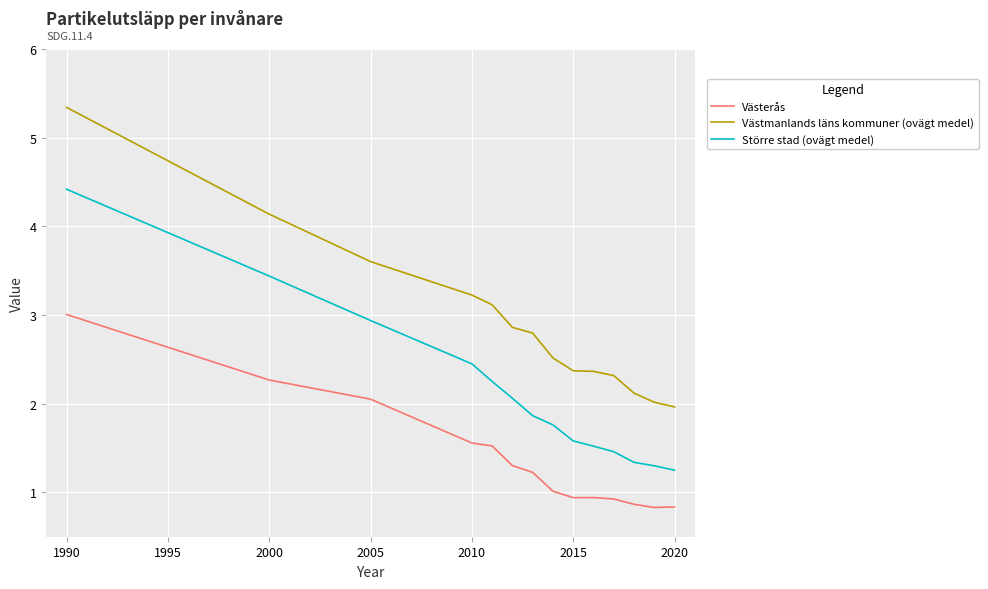

Does the chart display data point markers on the line(s)?

No